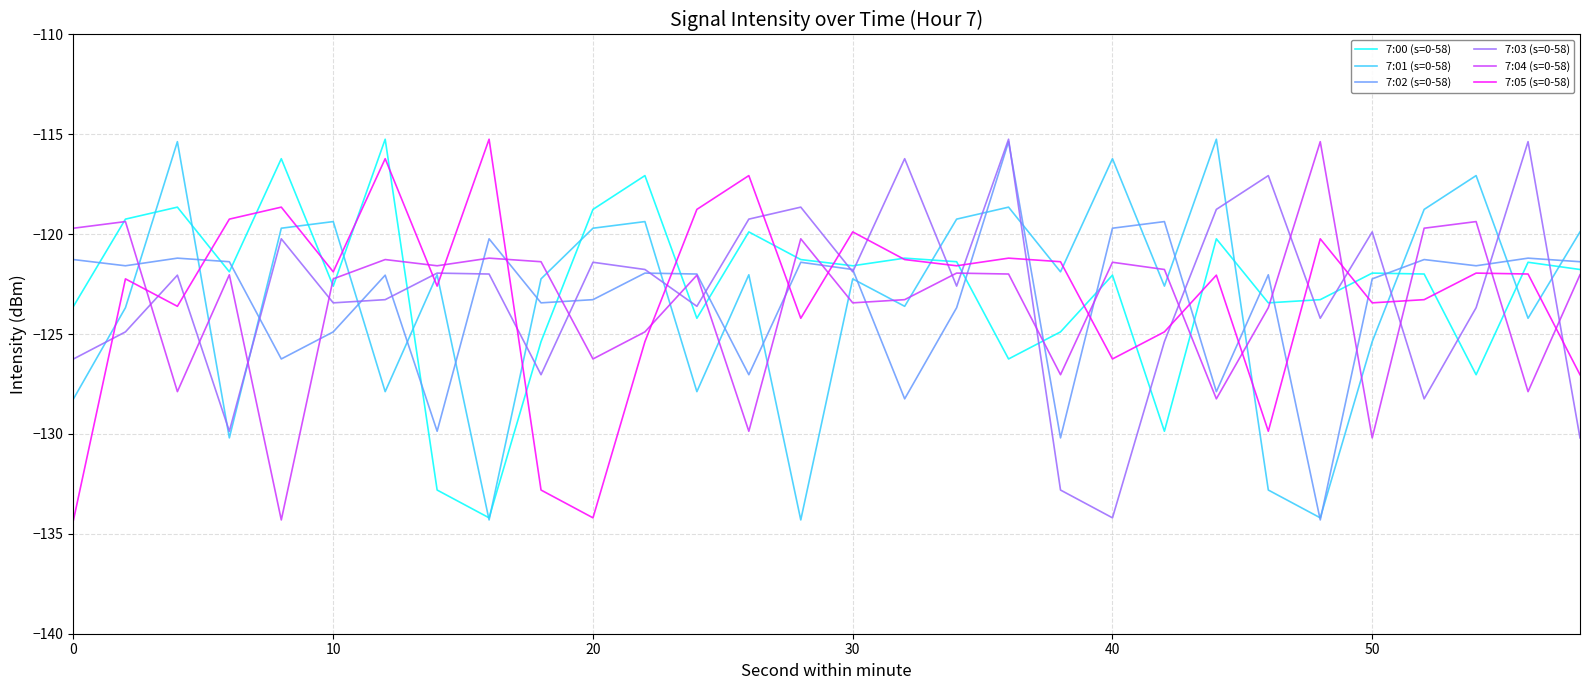

How many lines are shown in the chart?

6